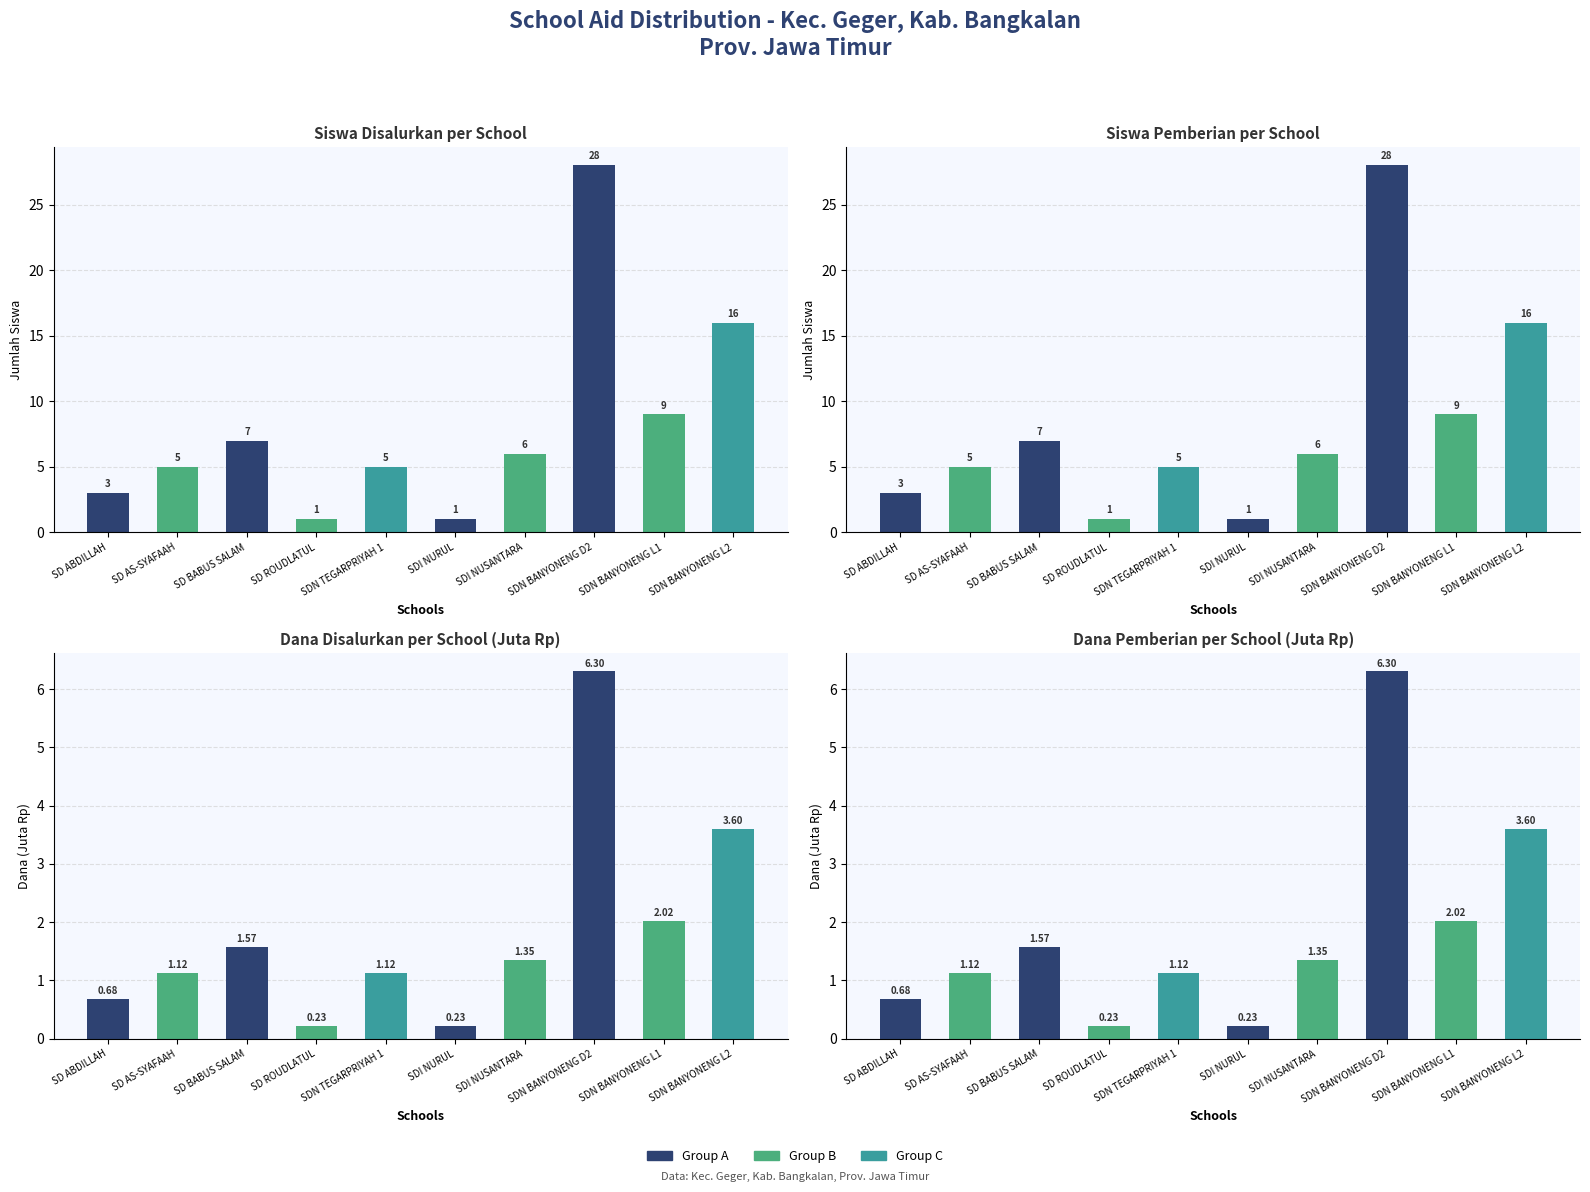

Read the Siswa Disalurkan value at SDI NUSANTARA.

6.0